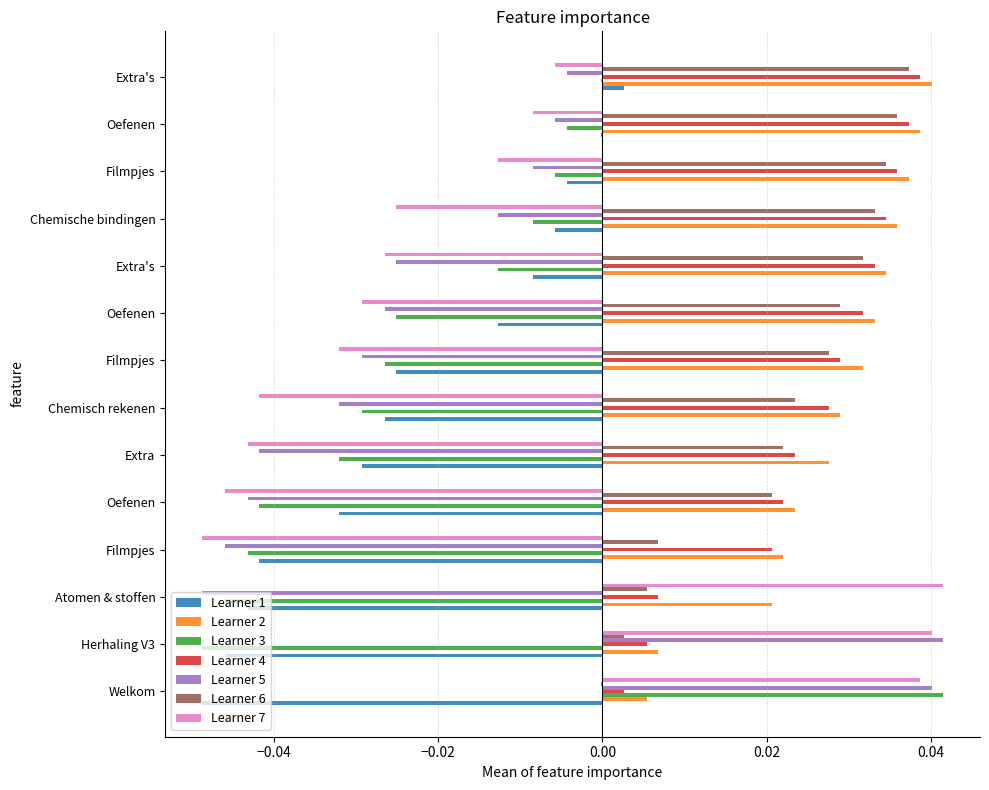

What are all the series names shown in the legend?

Learner 1, Learner 2, Learner 3, Learner 4, Learner 5, Learner 6, Learner 7